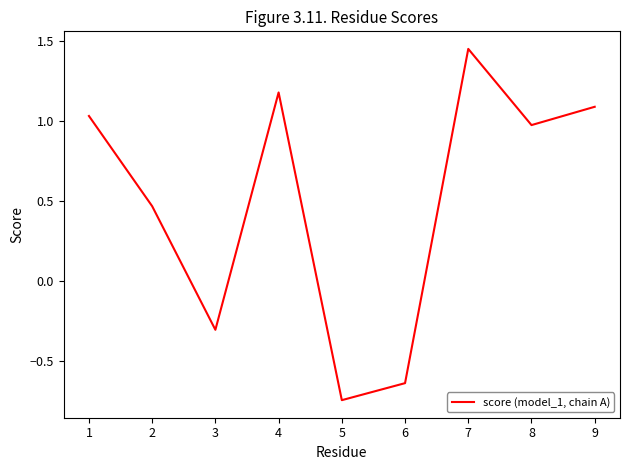

What is the difference between the maximum and minimum values?

2.2